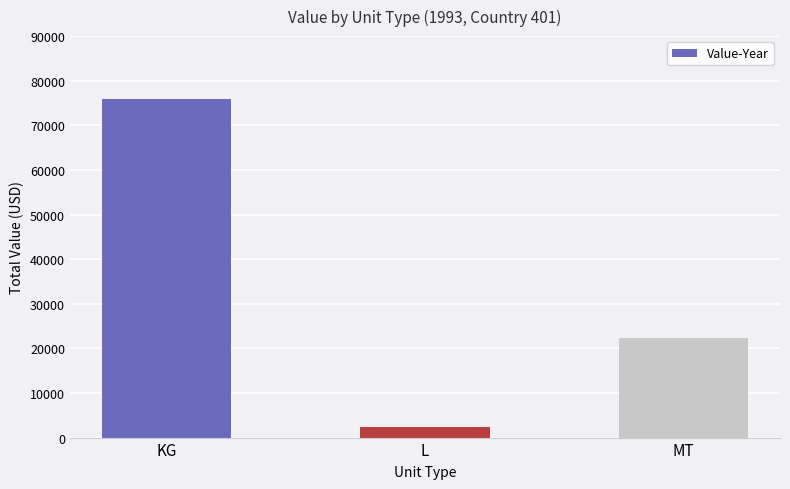

What is the label of the 1st bar from the left?

KG